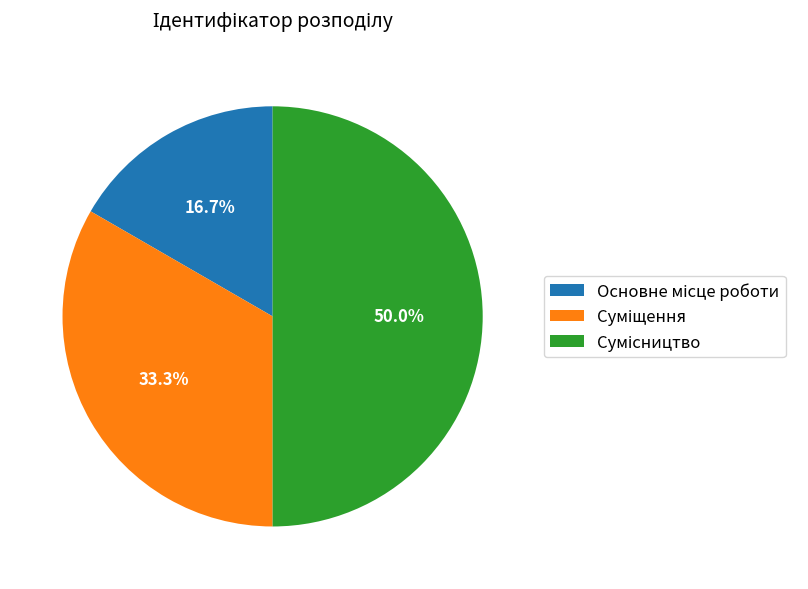

Which has a higher value, Суміщення or Основне місце роботи?

Суміщення